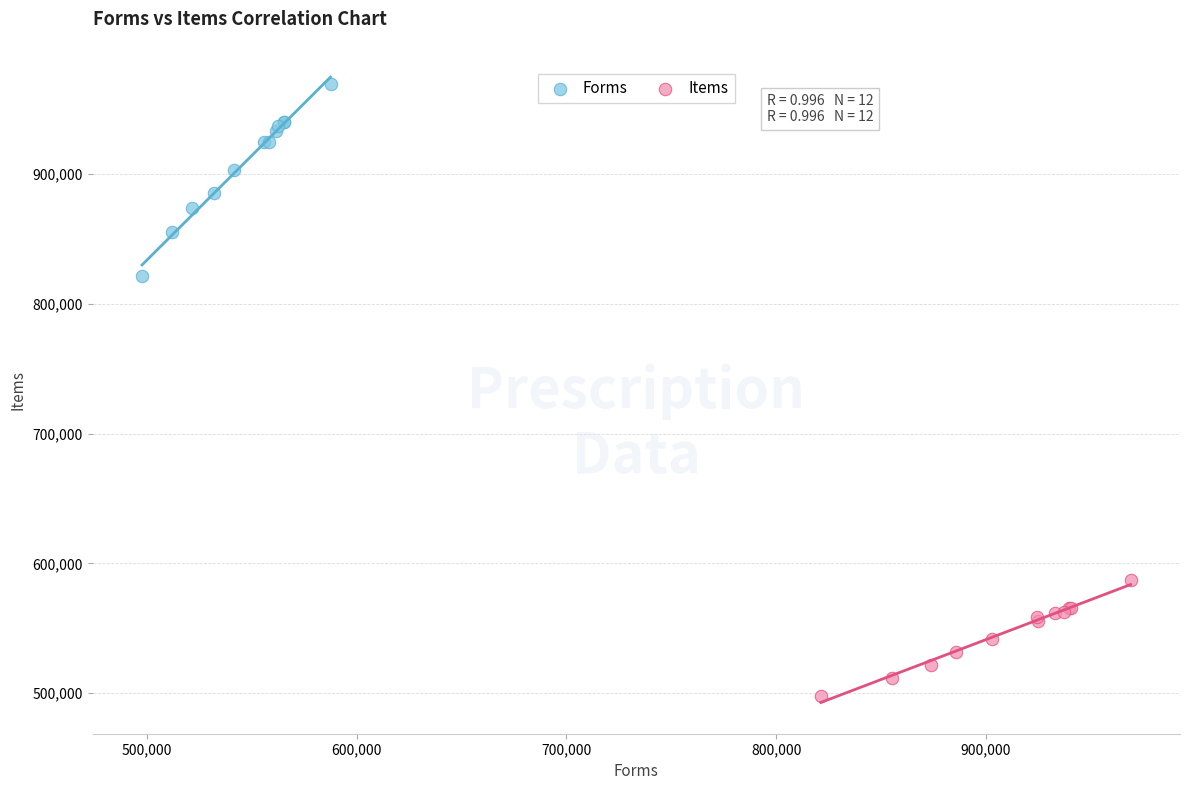

Which series contains the highest Y value?

Forms